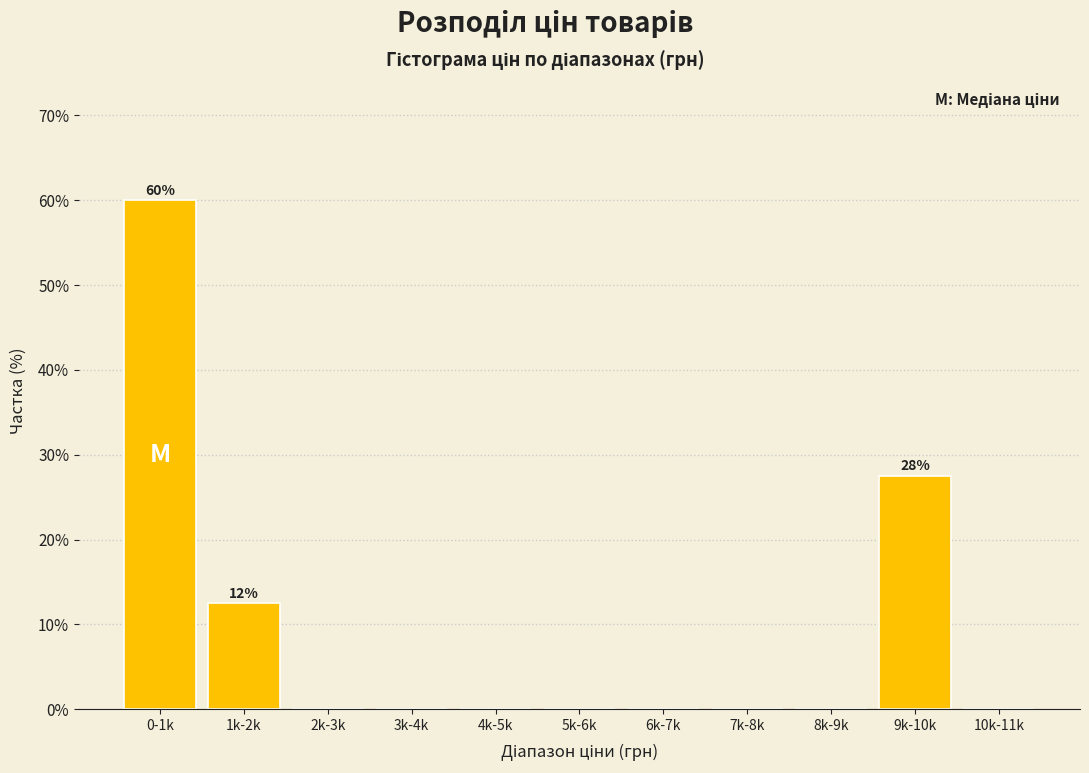

Reading left to right, extract all data points from this chart.

0-1k=60.0	1k-2k=12.5	2k-3k=0.0	3k-4k=0.0	4k-5k=0.0	5k-6k=0.0	6k-7k=0.0	7k-8k=0.0	8k-9k=0.0	9k-10k=27.5	10k-11k=0.0